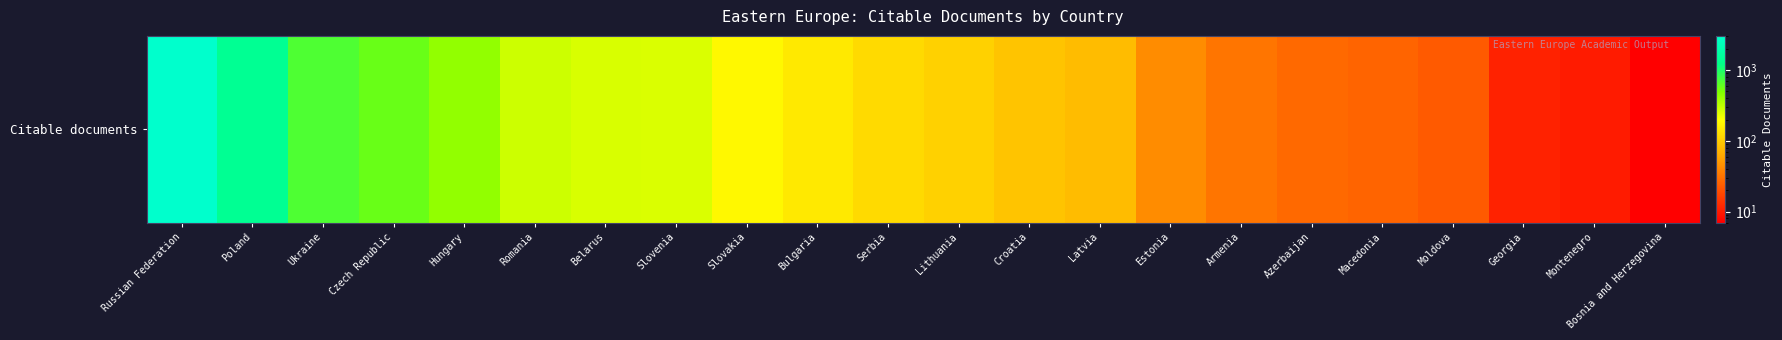

What is the change in value from Lithuania to Montenegro?

-96